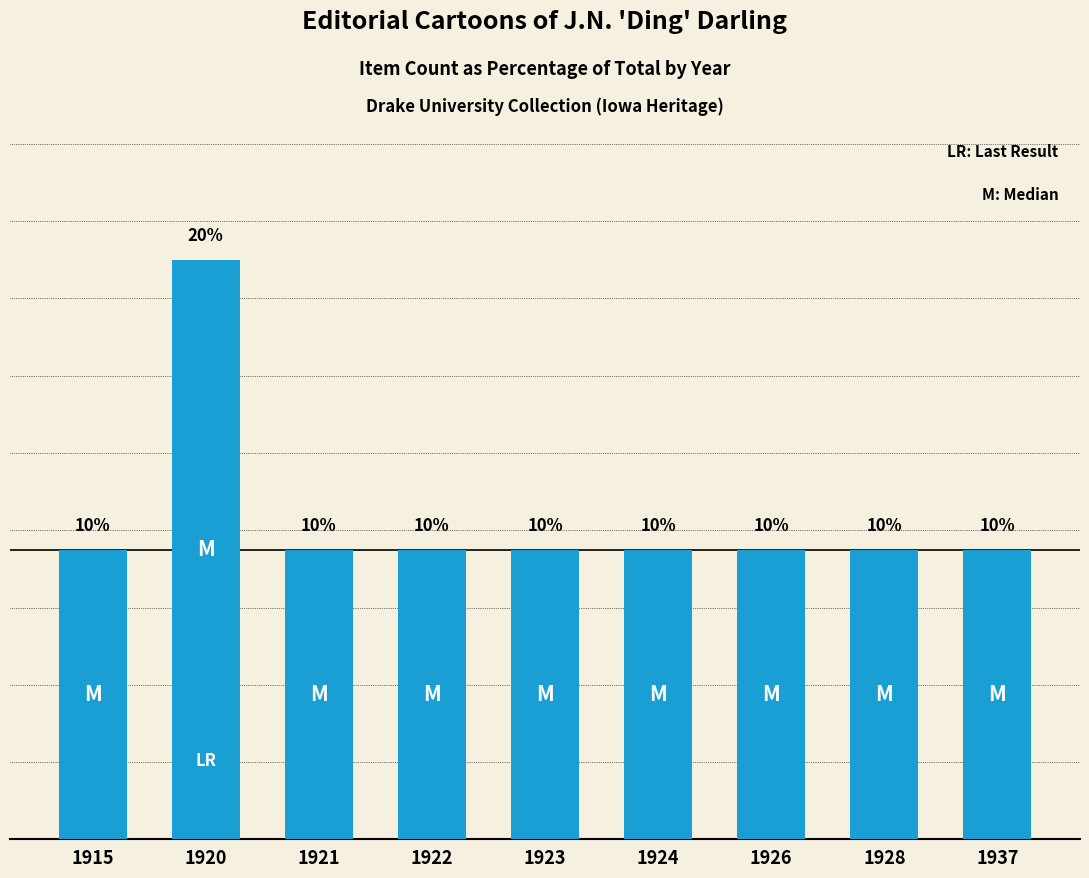

Rank the categories by value from highest to lowest.

1920, 1915, 1921, 1922, 1923, 1924, 1926, 1928, 1937